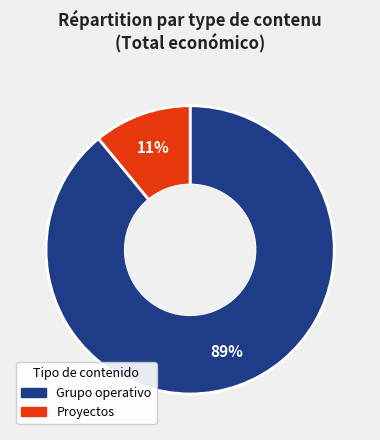

Is there any slice that represents more than half of the pie?

Yes